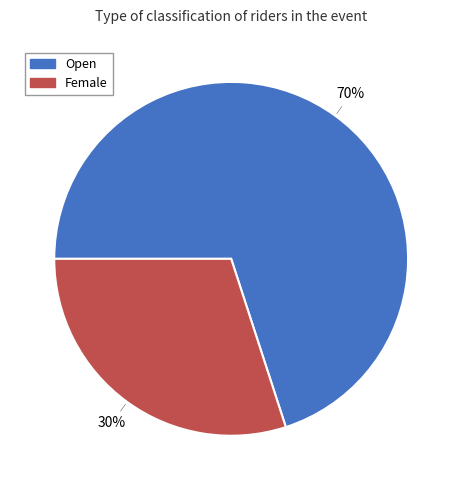

The Open slice represents 70% of the pie. True or false?

True